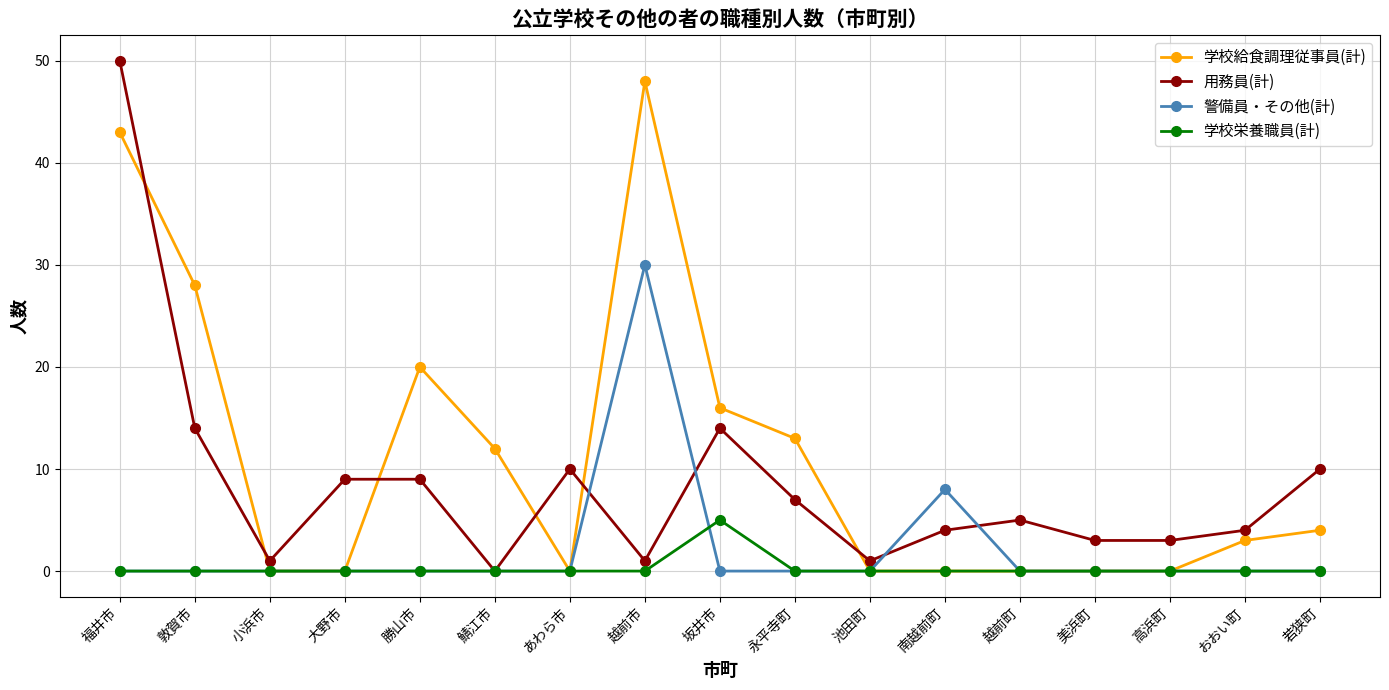

What is the label of the 7th point from the left?

あわら市